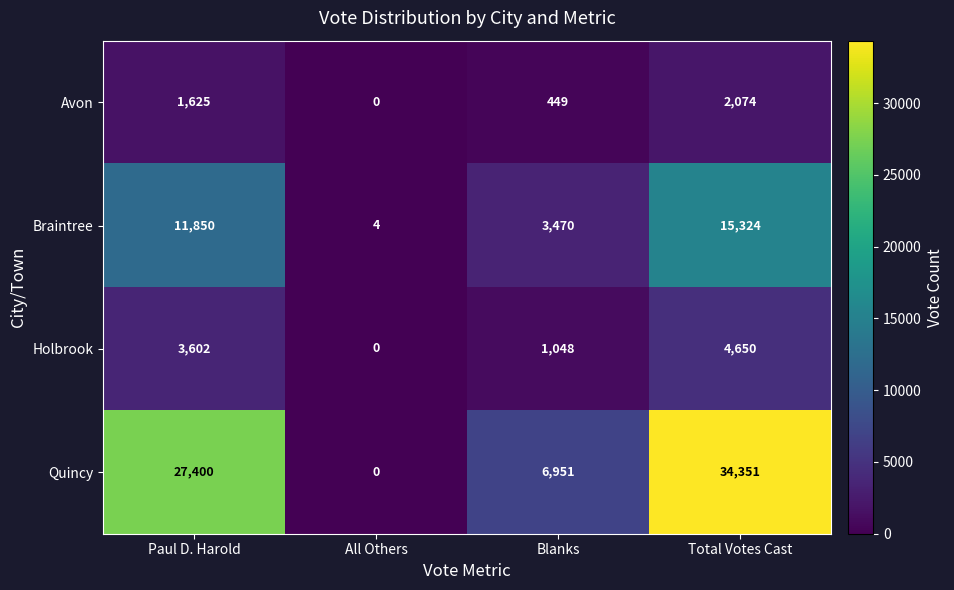

List the series in order of their peak value, lowest first.

Avon, Holbrook, Braintree, Quincy